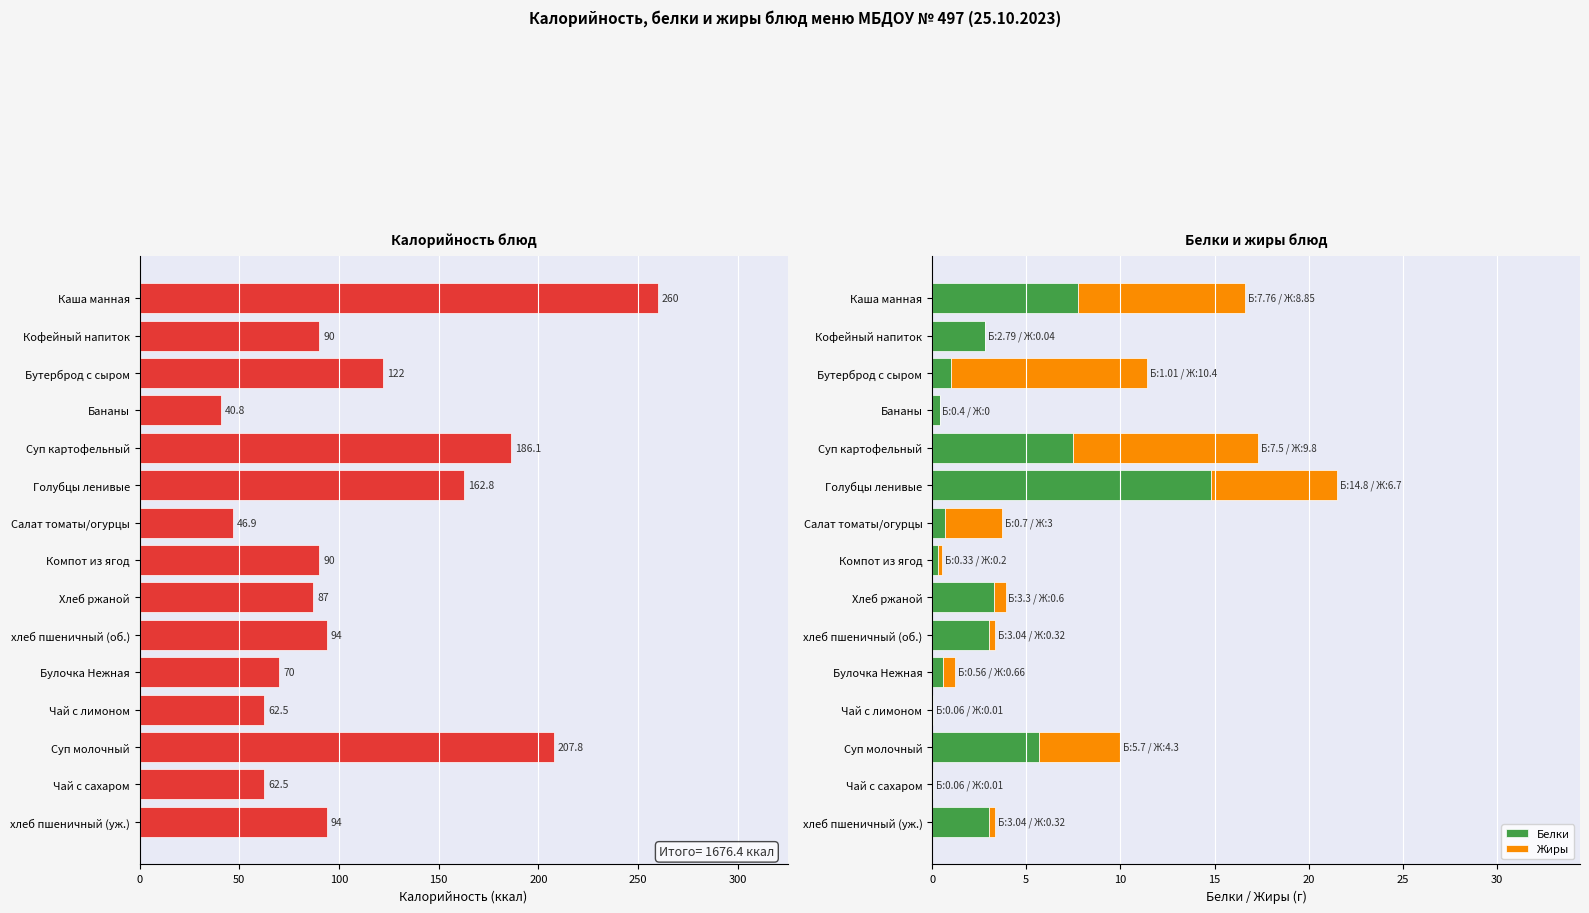

How many data points in Калорийность are less than 90?

6